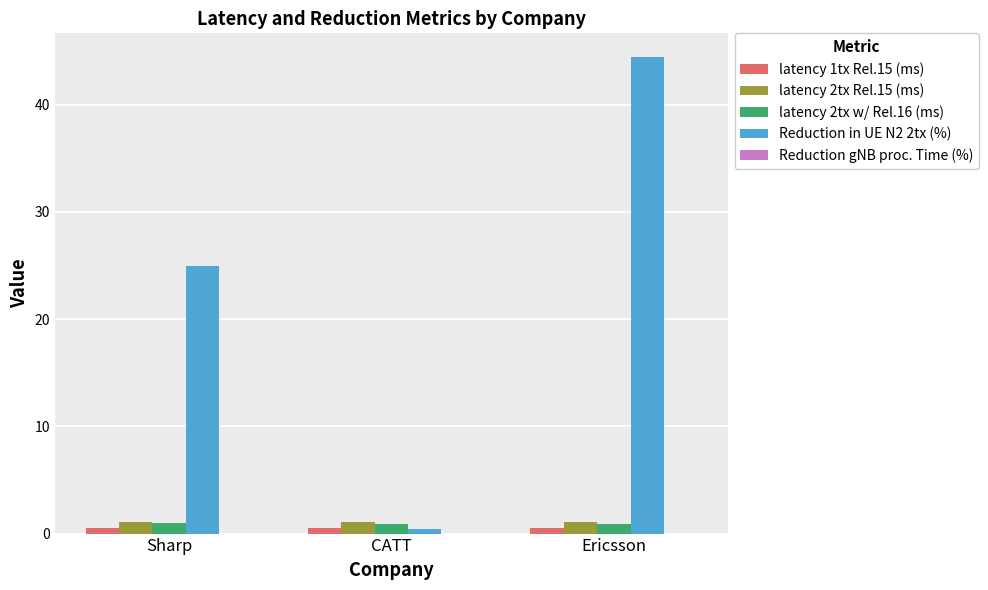

What position from the right is Sharp?

3